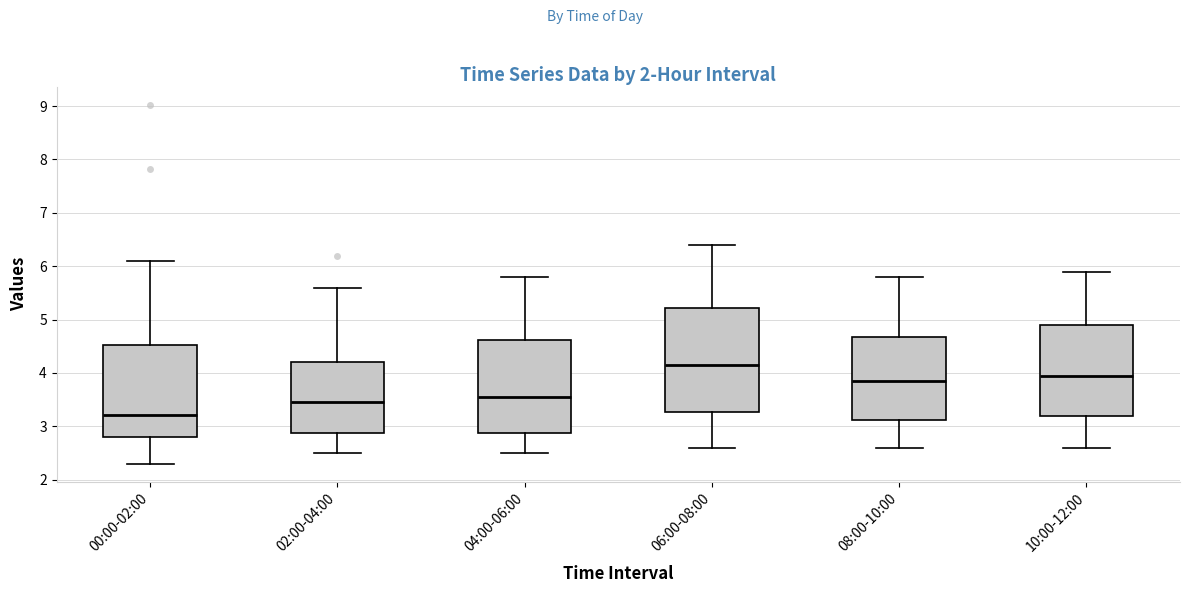

Comparing the boxes themselves (not the whiskers), which one is the tallest?

06:00-08:00